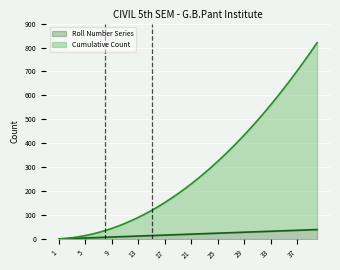

Reading right to left, list all the values displayed in this chart.

Roll Number Series: 40	39	38	37	36	35	34	33	32	31	30	29	28	27	26	25	24	23	22	21	20	19	18	17	16	15	14	13	12	11	10	9	8	7	6	5	4	3	2	1
Cumulative Count: 820	780	741	703	666	630	595	561	528	496	465	435	406	378	351	325	300	276	253	231	210	190	171	153	136	120	105	91	78	66	55	45	36	28	21	15	10	6	3	1